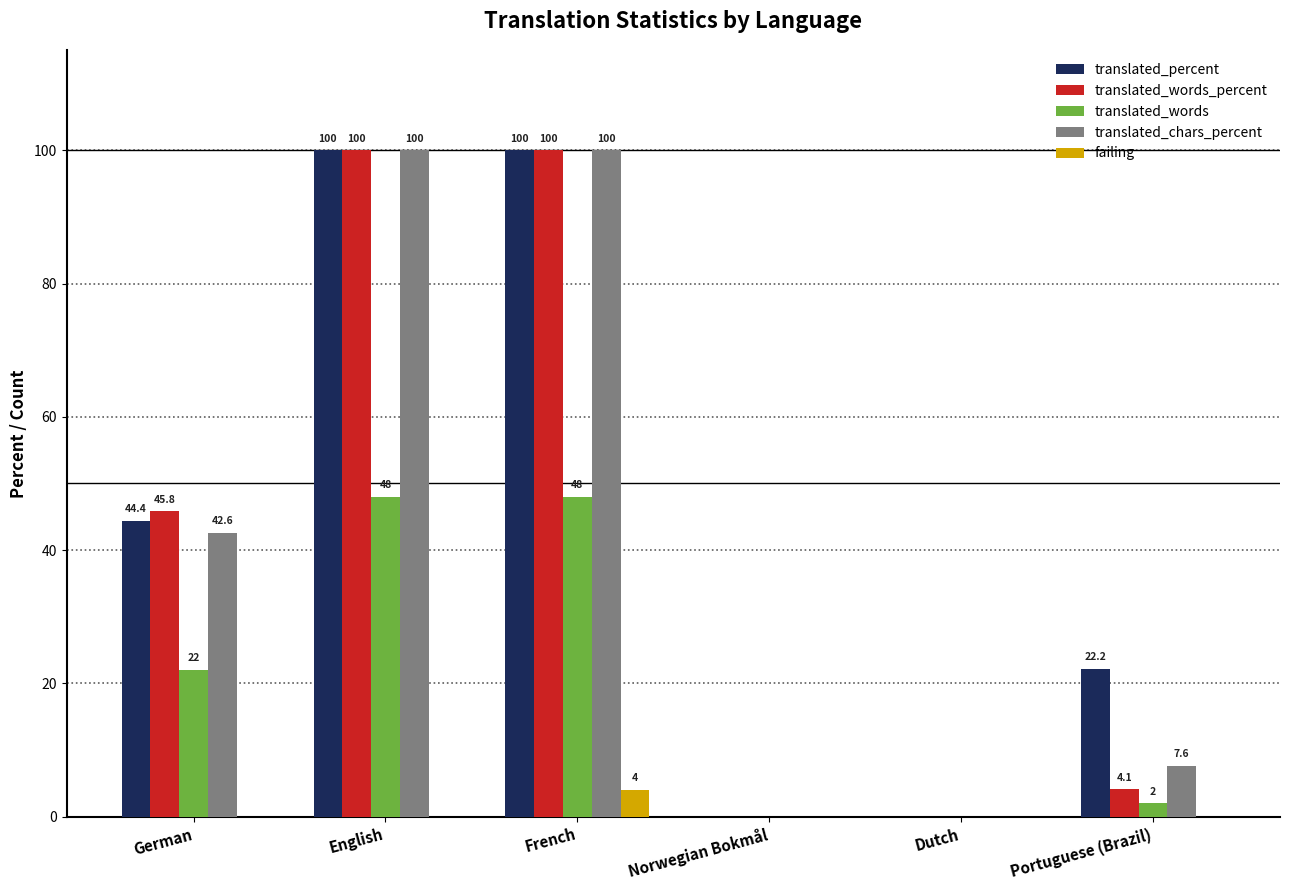

How many data points in translated_chars_percent are above 42?

3